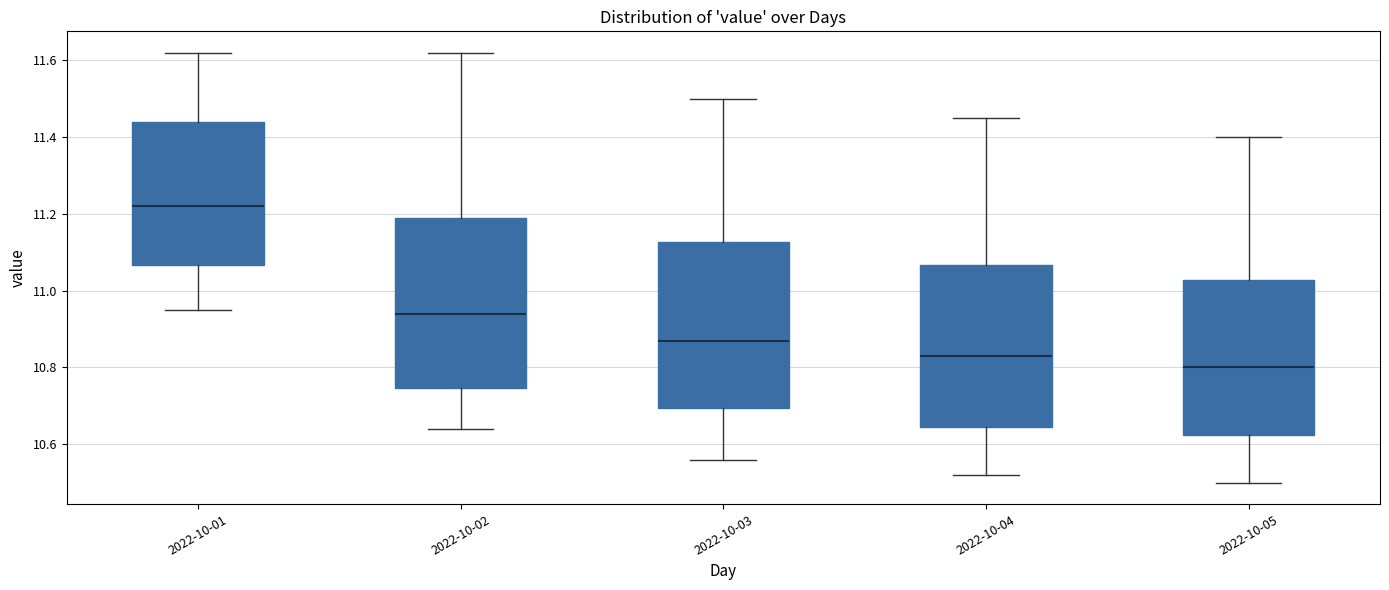

Reading left to right, transcribe this box plot: for each box, give where its median line is, the range the box spans, and where its two whiskers end, as read against the y-axis. The values are not printed on the chart, so give them approximately, as read against the axis.

2022-10-01: median 11.22, box 11.06 to 11.44, whiskers 10.96 to 11.62
2022-10-02: median 10.94, box 10.74 to 11.20, whiskers 10.64 to 11.62
2022-10-03: median 10.88, box 10.70 to 11.12, whiskers 10.56 to 11.50
2022-10-04: median 10.84, box 10.64 to 11.06, whiskers 10.52 to 11.46
2022-10-05: median 10.80, box 10.62 to 11.02, whiskers 10.50 to 11.40